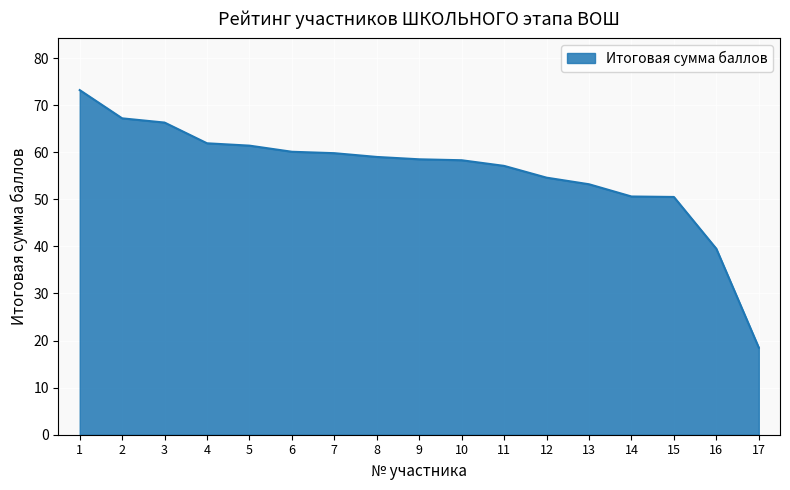

What is the minimum value shown in the chart?

18.5